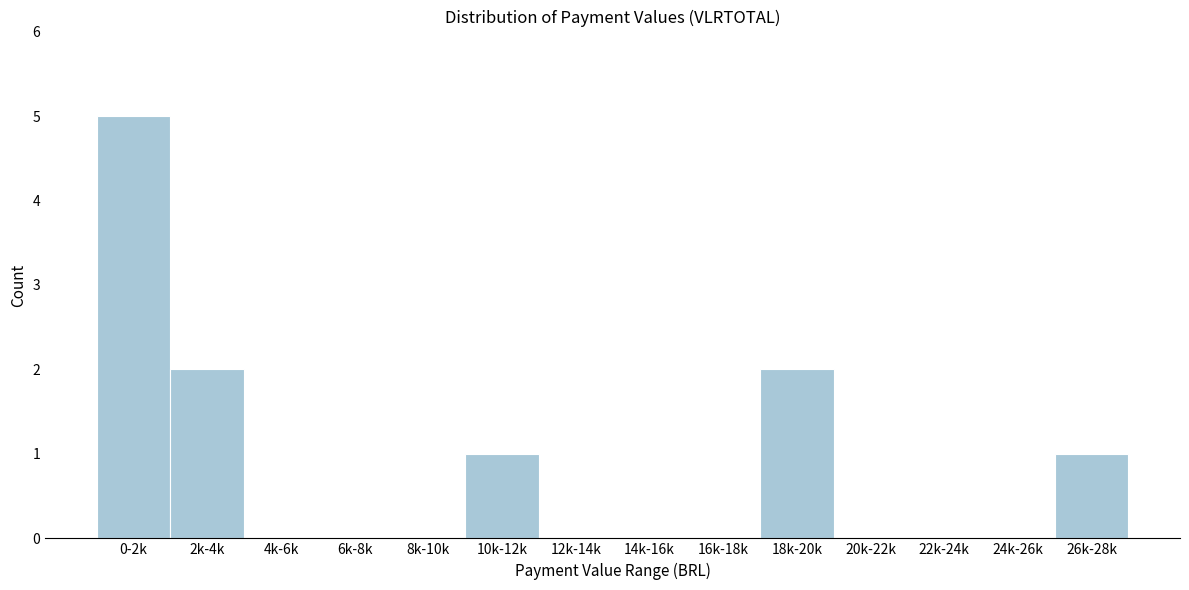

Reading left to right, what are all the values shown in this chart?

0-2k=5	2k-4k=2	4k-6k=0	6k-8k=0	8k-10k=0	10k-12k=1	12k-14k=0	14k-16k=0	16k-18k=0	18k-20k=2	20k-22k=0	22k-24k=0	24k-26k=0	26k-28k=1